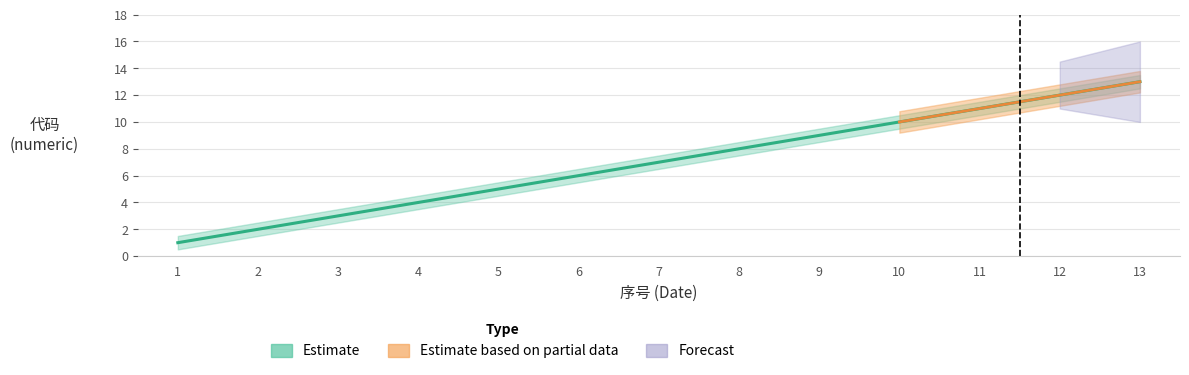

Between 9 and 11, which is larger?

11